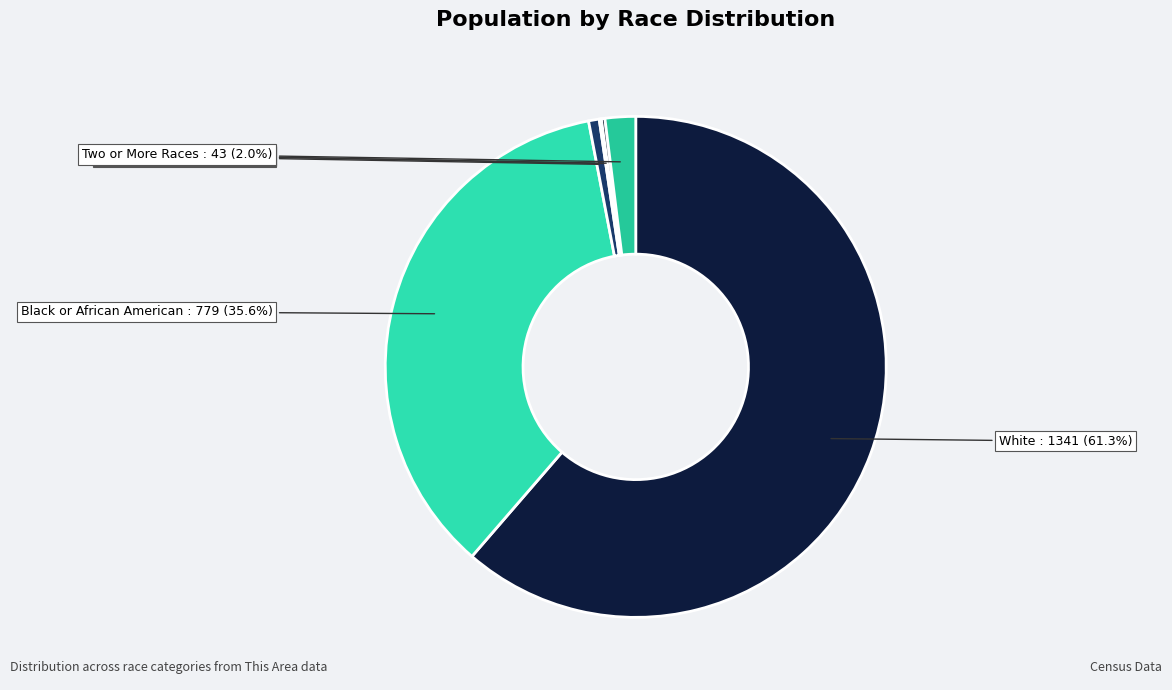

Which category has the biggest portion of the pie?

White alone